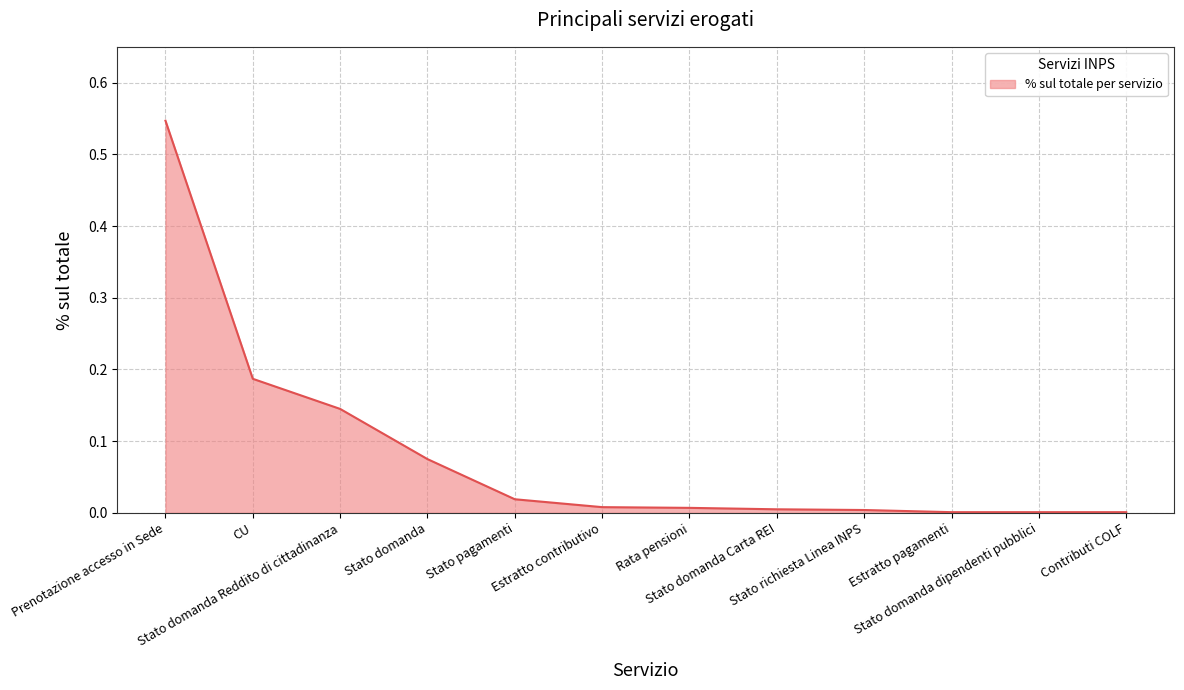

Reading left to right, transcribe all the data shown in this chart.

0.5	0.2	0.1	0.1	0.0	0.0	0.0	0.0	0.0	0.0	0.0	0.0